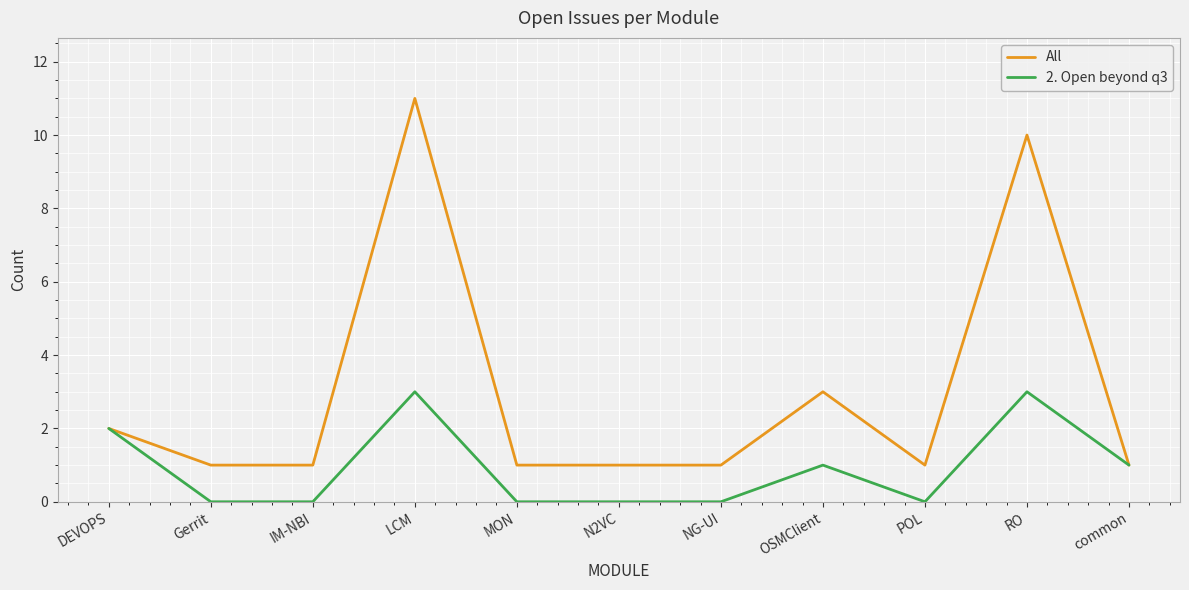

Does the chart display data point markers on the line(s)?

No